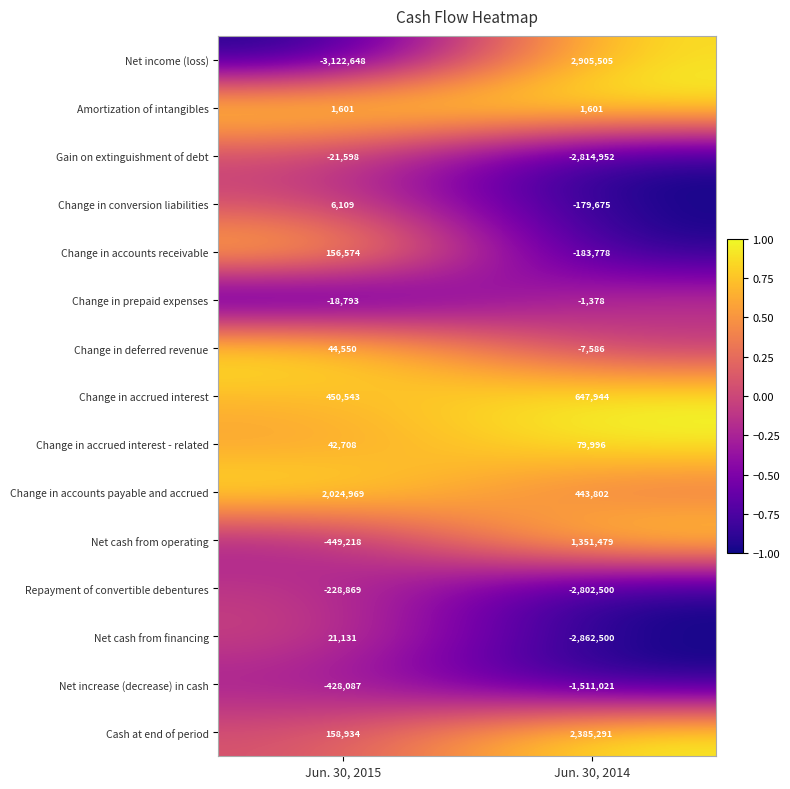

What is the total value across all series at Jun. 30, 2014?

-2547772